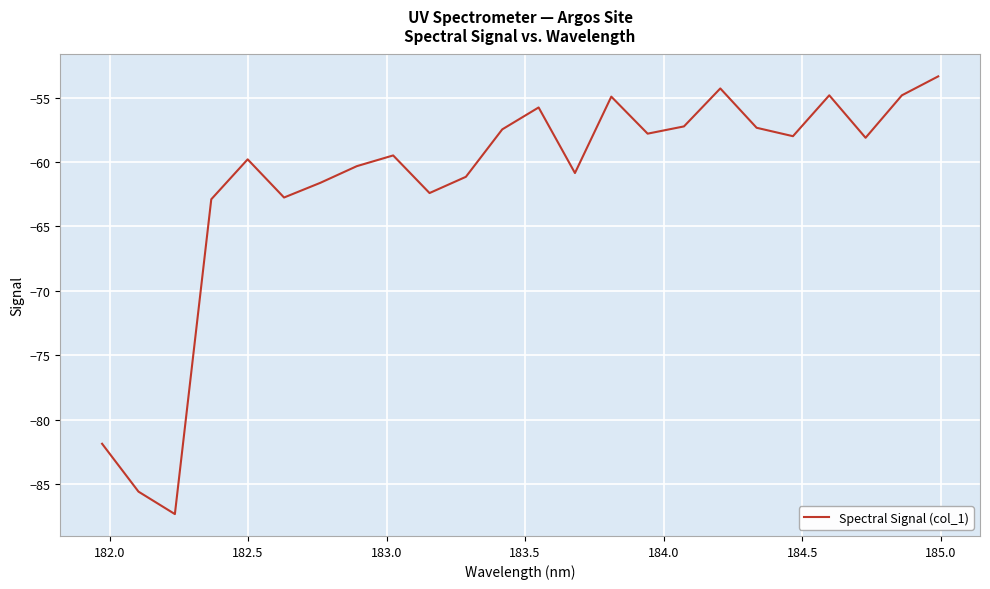

What is the greatest value displayed?

-53.4